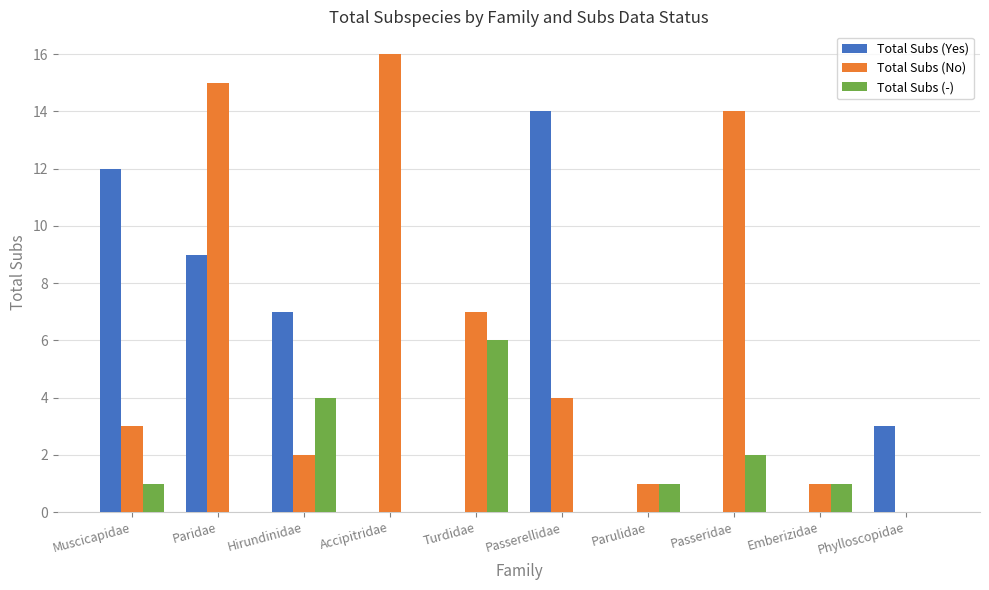

Is it true that Total Subs (-) equals 2 at Hirundinidae?

False